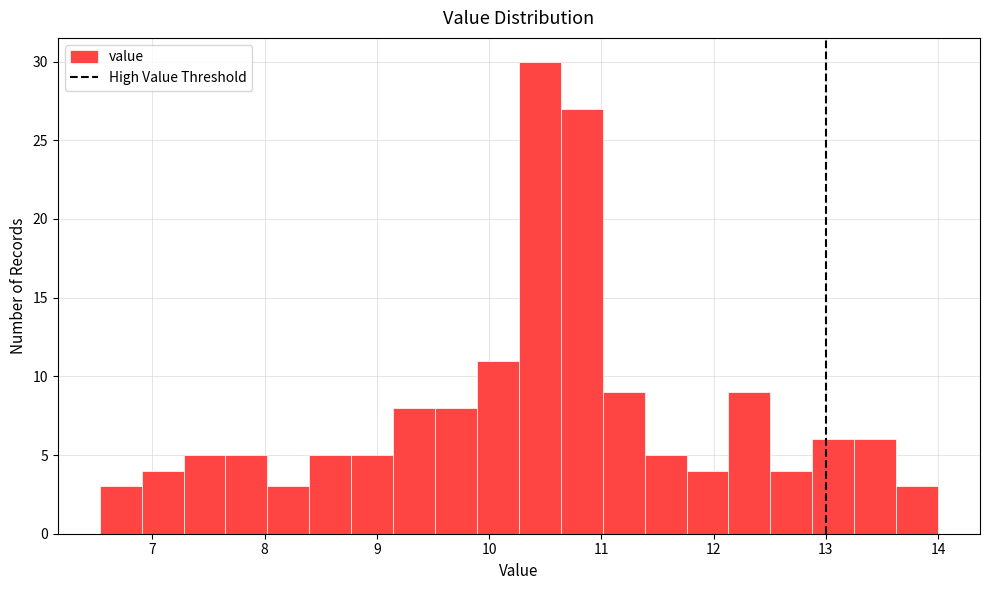

Read against the x-axis, roughly where is the centre of the tallest bar?

10.5